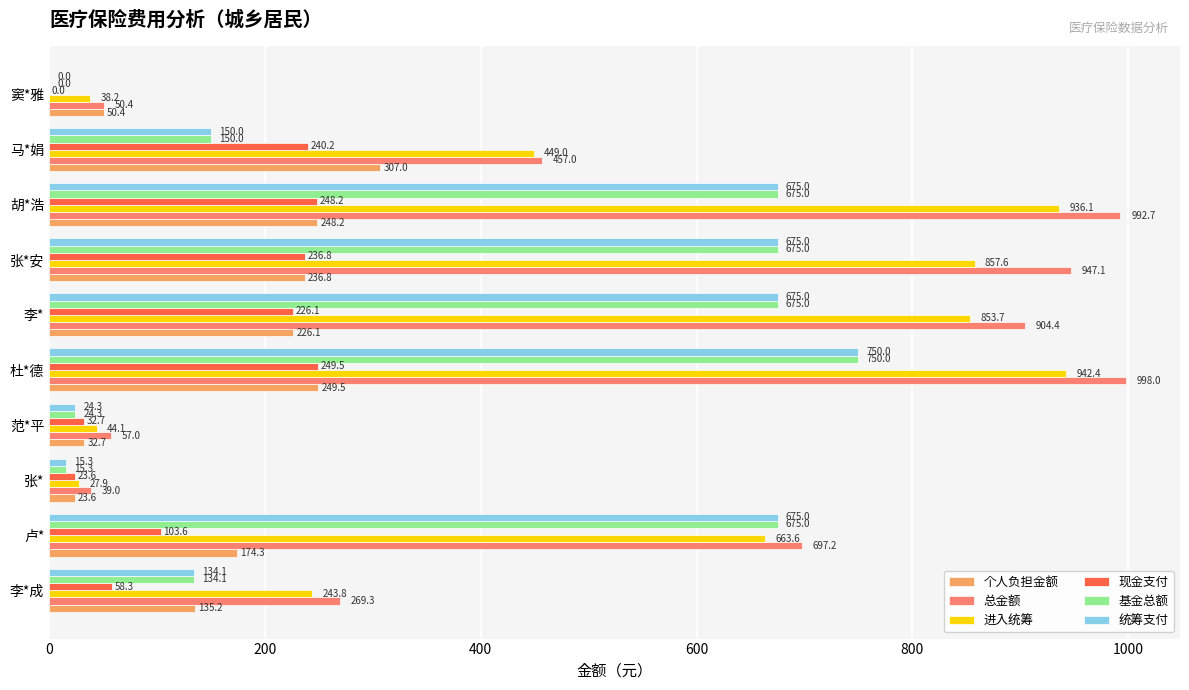

What is the sum of all 基金总额 values?

3773.7